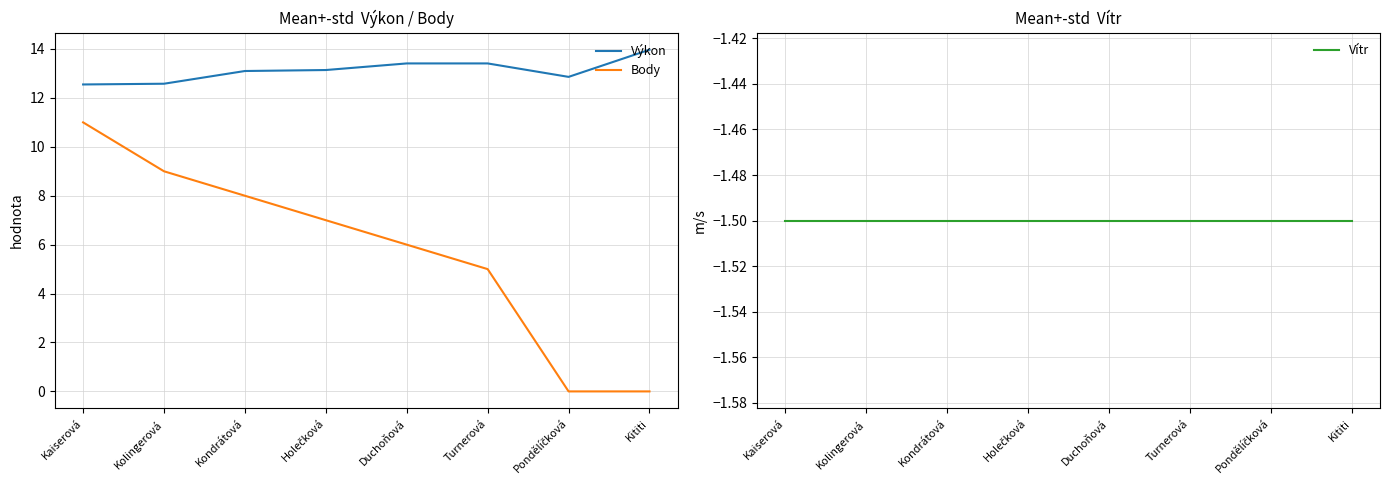

What is the label of the 8th point from the left?

Kititi